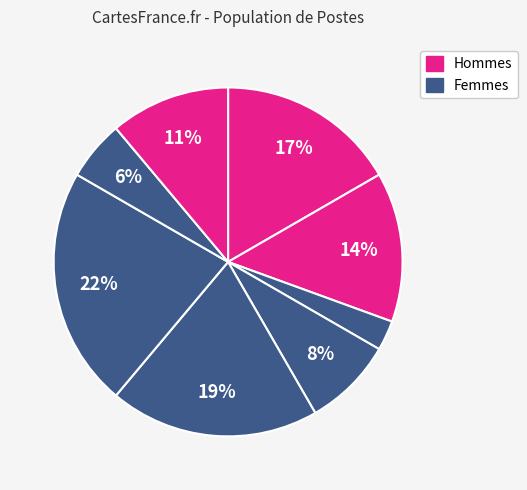

How many slices are in this pie chart?

8